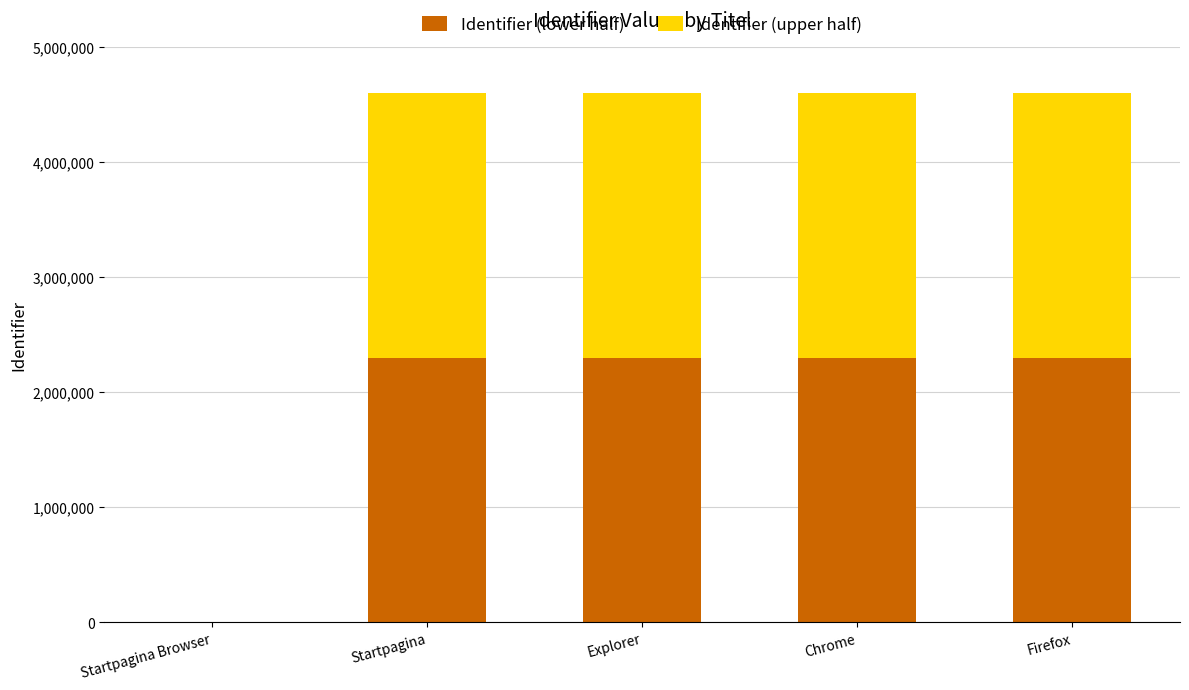

What is the total value across all series at Chrome?

4597185